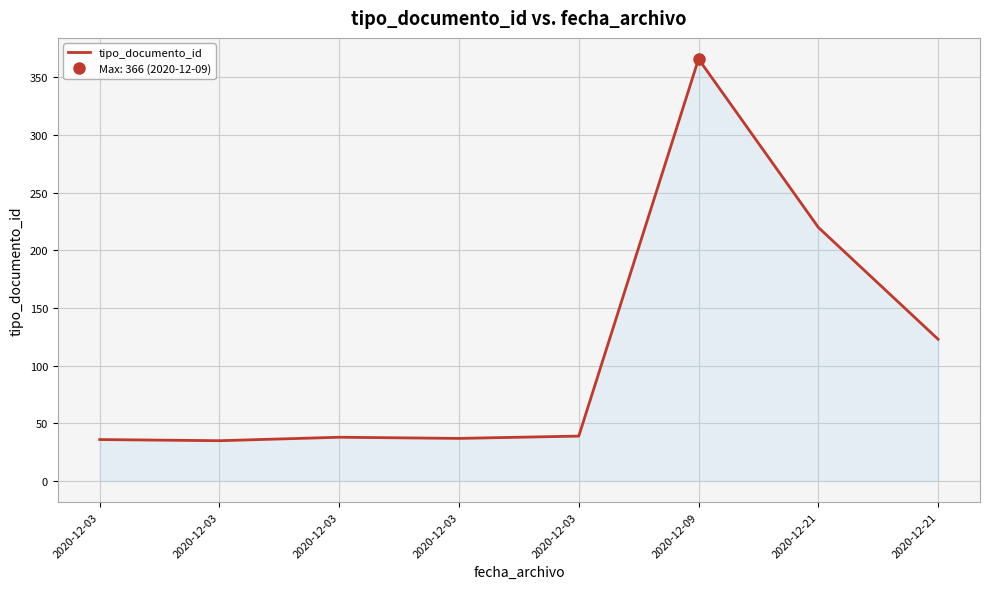

Where is the first local minimum?

2020-12-03